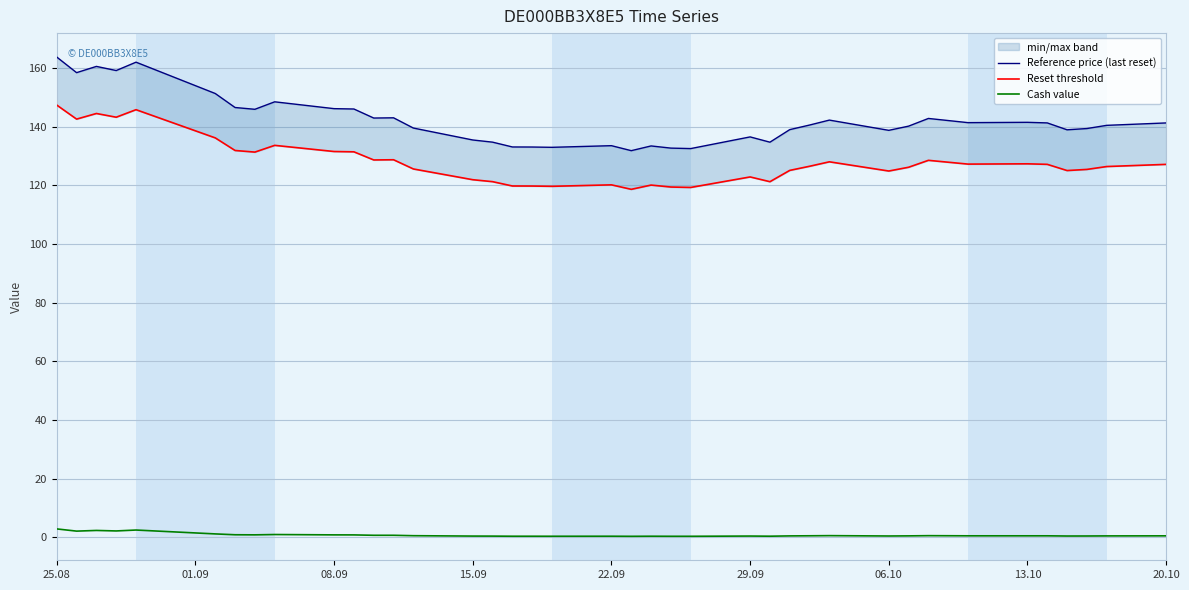

Which series has the largest total across all categories?

Reference price (last reset)